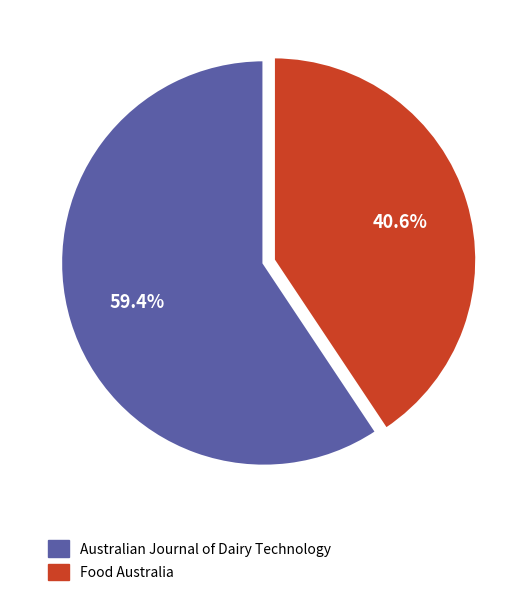

Between Australian Journal of Dairy Technology and Food Australia, which is larger?

Australian Journal of Dairy Technology